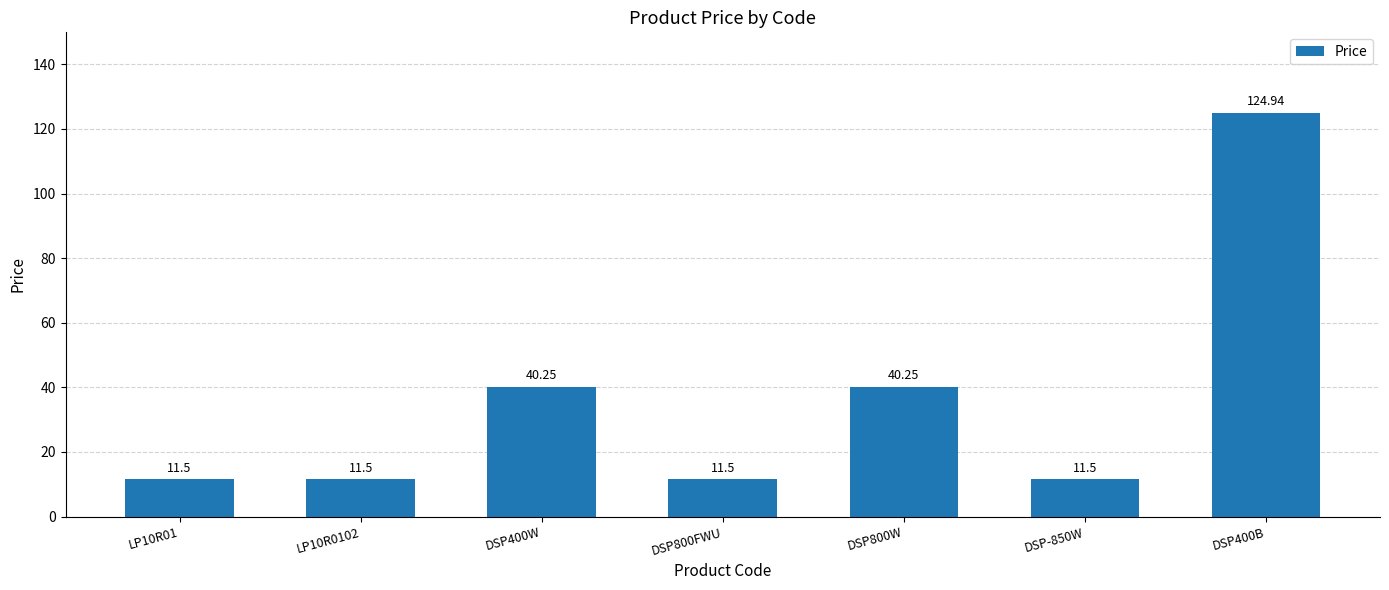

What is the label of the 2nd bar from the right?

DSP-850W